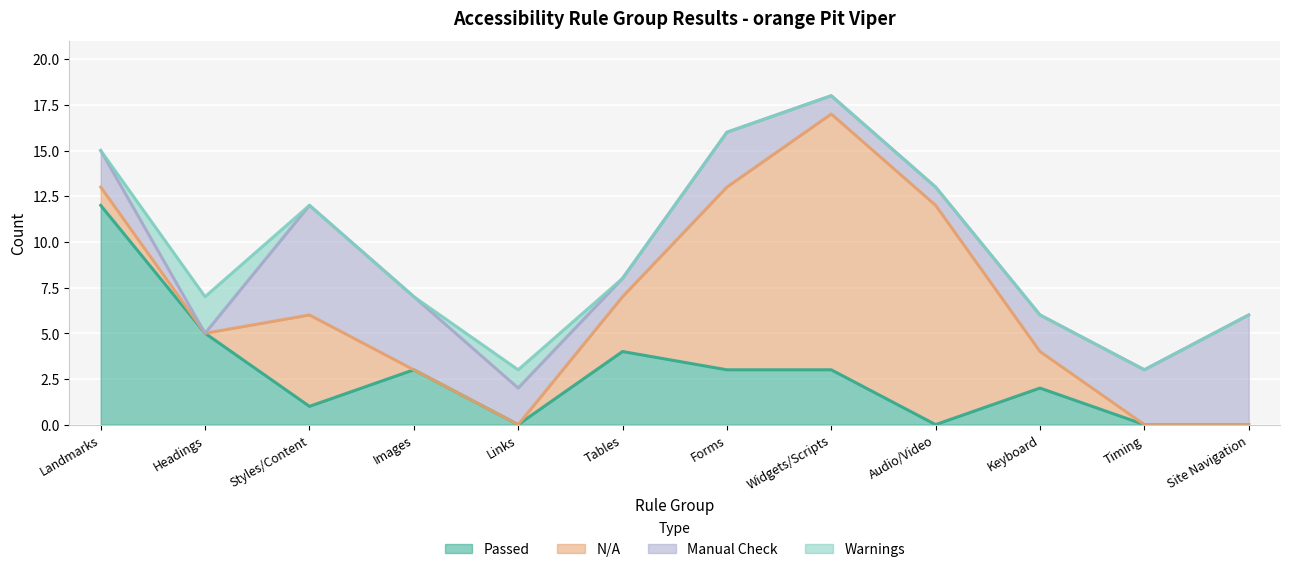

What is the difference between the highest and lowest values at Tables?

4